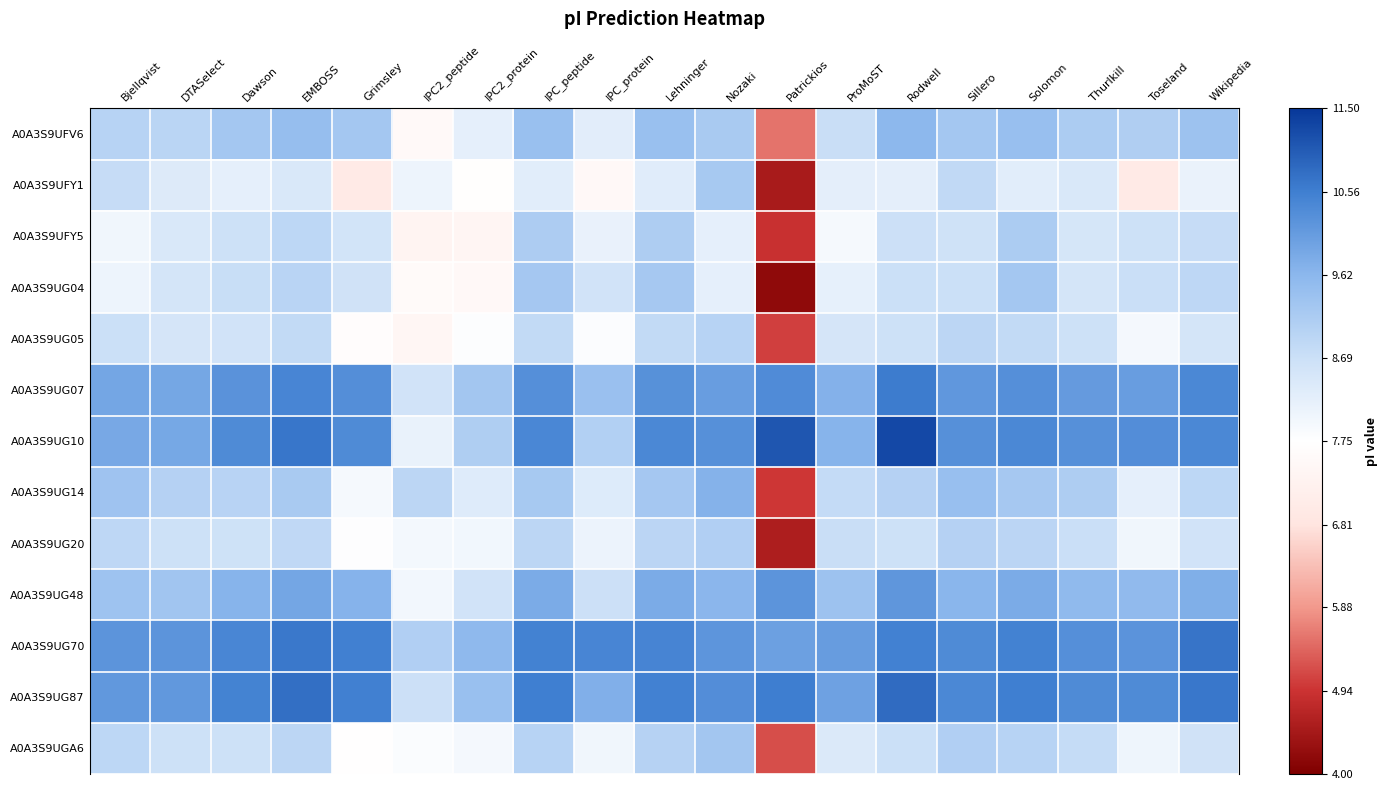

Reading left to right, transcribe all the data shown in this chart.

A0A3S9UFV6: Bjellqvist=9.0	DTASelect=8.9	Dawson=9.3	EMBOSS=9.5	Grimsley=9.3	IPC2_peptide=7.6	IPC2_protein=8.2	IPC_peptide=9.4	IPC_protein=8.3	Lehninger=9.4	Nozaki=9.2	Patrickios=5.5	ProMoST=8.7	Rodwell=9.6	Sillero=9.3	Solomon=9.4	Thurlkill=9.2	Toseland=9.1	Wikipedia=9.4
A0A3S9UFY1: Bjellqvist=8.8	DTASelect=8.4	Dawson=8.2	EMBOSS=8.4	Grimsley=7.0	IPC2_peptide=8.1	IPC2_protein=7.7	IPC_peptide=8.3	IPC_protein=7.5	Lehninger=8.3	Nozaki=9.2	Patrickios=4.5	ProMoST=8.2	Rodwell=8.2	Sillero=8.8	Solomon=8.3	Thurlkill=8.4	Toseland=7.0	Wikipedia=8.1
A0A3S9UFY5: Bjellqvist=8.0	DTASelect=8.4	Dawson=8.7	EMBOSS=8.9	Grimsley=8.6	IPC2_peptide=7.4	IPC2_protein=7.4	IPC_peptide=9.1	IPC_protein=8.2	Lehninger=9.1	Nozaki=8.2	Patrickios=4.9	ProMoST=7.9	Rodwell=8.7	Sillero=8.6	Solomon=9.2	Thurlkill=8.5	Toseland=8.7	Wikipedia=8.8
A0A3S9UG04: Bjellqvist=8.1	DTASelect=8.5	Dawson=8.7	EMBOSS=9.0	Grimsley=8.6	IPC2_peptide=7.6	IPC2_protein=7.5	IPC_peptide=9.3	IPC_protein=8.6	Lehninger=9.2	Nozaki=8.2	Patrickios=4.2	ProMoST=8.2	Rodwell=8.7	Sillero=8.7	Solomon=9.3	Thurlkill=8.5	Toseland=8.7	Wikipedia=8.9
A0A3S9UG05: Bjellqvist=8.7	DTASelect=8.5	Dawson=8.6	EMBOSS=8.8	Grimsley=7.7	IPC2_peptide=7.4	IPC2_protein=7.8	IPC_peptide=8.8	IPC_protein=7.8	Lehninger=8.8	Nozaki=9.0	Patrickios=5.1	ProMoST=8.5	Rodwell=8.7	Sillero=8.9	Solomon=8.8	Thurlkill=8.7	Toseland=8.0	Wikipedia=8.5
A0A3S9UG07: Bjellqvist=9.9	DTASelect=9.9	Dawson=10.2	EMBOSS=10.5	Grimsley=10.3	IPC2_peptide=8.6	IPC2_protein=9.3	IPC_peptide=10.3	IPC_protein=9.4	Lehninger=10.3	Nozaki=10.1	Patrickios=10.3	ProMoST=9.7	Rodwell=10.6	Sillero=10.2	Solomon=10.3	Thurlkill=10.1	Toseland=10.1	Wikipedia=10.4
A0A3S9UG10: Bjellqvist=9.9	DTASelect=9.9	Dawson=10.4	EMBOSS=10.7	Grimsley=10.4	IPC2_peptide=8.1	IPC2_protein=9.1	IPC_peptide=10.4	IPC_protein=9.1	Lehninger=10.4	Nozaki=10.3	Patrickios=11.1	ProMoST=9.7	Rodwell=11.3	Sillero=10.3	Solomon=10.4	Thurlkill=10.3	Toseland=10.3	Wikipedia=10.4
A0A3S9UG14: Bjellqvist=9.3	DTASelect=9.0	Dawson=9.0	EMBOSS=9.2	Grimsley=7.9	IPC2_peptide=8.9	IPC2_protein=8.3	IPC_peptide=9.2	IPC_protein=8.4	Lehninger=9.3	Nozaki=9.7	Patrickios=5.0	ProMoST=8.8	Rodwell=9.0	Sillero=9.4	Solomon=9.2	Thurlkill=9.1	Toseland=8.2	Wikipedia=8.9
A0A3S9UG20: Bjellqvist=8.9	DTASelect=8.7	Dawson=8.6	EMBOSS=8.9	Grimsley=7.8	IPC2_peptide=8.0	IPC2_protein=8.0	IPC_peptide=8.9	IPC_protein=8.1	Lehninger=8.9	Nozaki=9.1	Patrickios=4.6	ProMoST=8.7	Rodwell=8.7	Sillero=9.0	Solomon=8.9	Thurlkill=8.7	Toseland=8.0	Wikipedia=8.6
A0A3S9UG48: Bjellqvist=9.4	DTASelect=9.3	Dawson=9.7	EMBOSS=9.9	Grimsley=9.7	IPC2_peptide=8.0	IPC2_protein=8.6	IPC_peptide=9.8	IPC_protein=8.7	Lehninger=9.8	Nozaki=9.6	Patrickios=10.2	ProMoST=9.4	Rodwell=10.2	Sillero=9.6	Solomon=9.8	Thurlkill=9.6	Toseland=9.5	Wikipedia=9.8
A0A3S9UG70: Bjellqvist=10.2	DTASelect=10.2	Dawson=10.4	EMBOSS=10.6	Grimsley=10.5	IPC2_peptide=9.1	IPC2_protein=9.6	IPC_peptide=10.5	IPC_protein=10.5	Lehninger=10.5	Nozaki=10.2	Patrickios=10.0	ProMoST=10.1	Rodwell=10.5	Sillero=10.4	Solomon=10.5	Thurlkill=10.3	Toseland=10.2	Wikipedia=10.7
A0A3S9UG87: Bjellqvist=10.1	DTASelect=10.1	Dawson=10.5	EMBOSS=10.8	Grimsley=10.5	IPC2_peptide=8.7	IPC2_protein=9.4	IPC_peptide=10.6	IPC_protein=9.8	Lehninger=10.5	Nozaki=10.3	Patrickios=10.6	ProMoST=10.0	Rodwell=10.8	Sillero=10.4	Solomon=10.6	Thurlkill=10.4	Toseland=10.4	Wikipedia=10.7
A0A3S9UGA6: Bjellqvist=8.9	DTASelect=8.7	Dawson=8.7	EMBOSS=8.9	Grimsley=7.7	IPC2_peptide=7.8	IPC2_protein=8.0	IPC_peptide=9.0	IPC_protein=8.0	Lehninger=9.0	Nozaki=9.3	Patrickios=5.2	ProMoST=8.4	Rodwell=8.7	Sillero=9.1	Solomon=9.0	Thurlkill=8.8	Toseland=8.1	Wikipedia=8.6